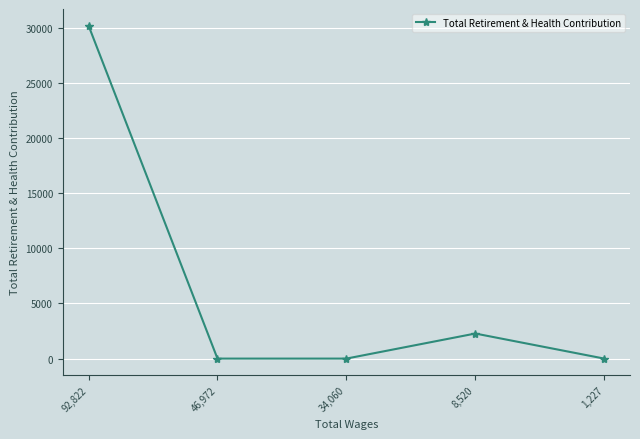

Between 46,972 and 8,520, which is larger?

8,520